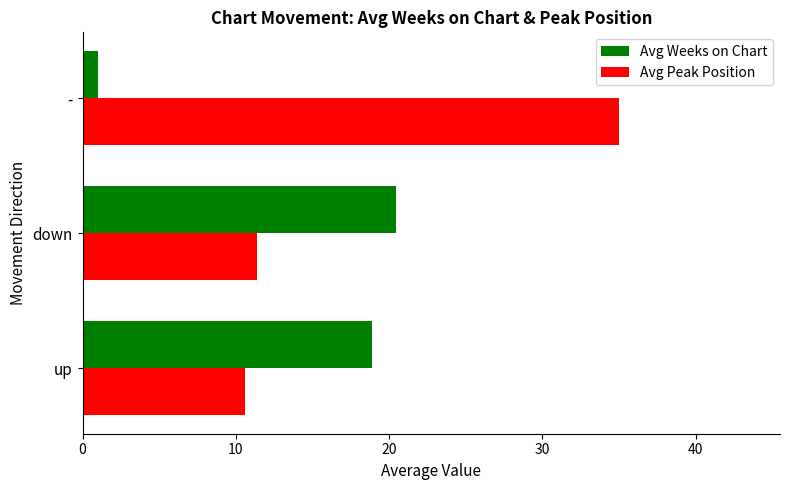

Which category has the highest value in the Avg Peak Position series?

-